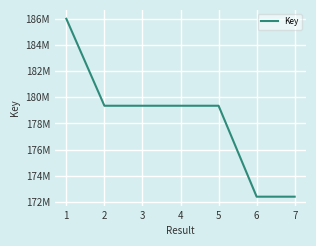

Is this an area chart (filled region under the line)?

No